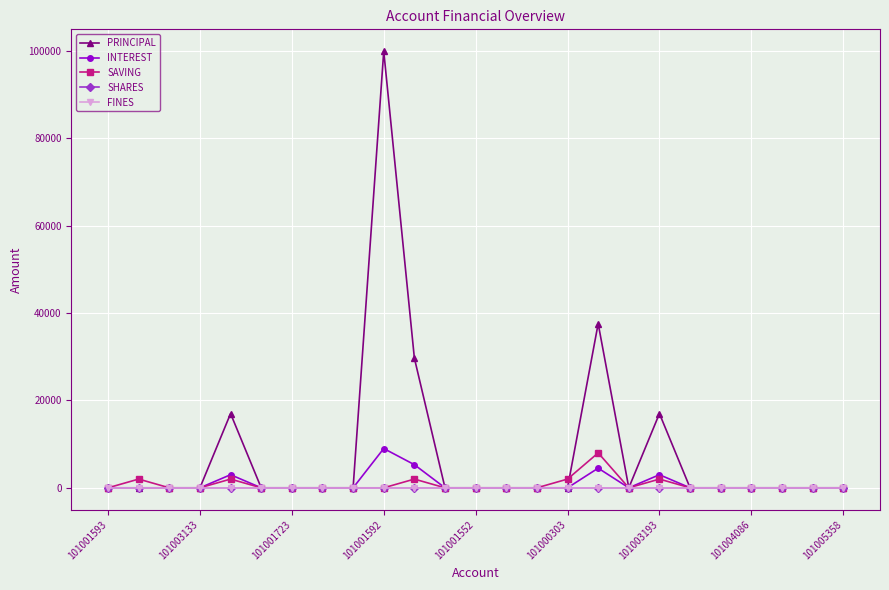

What is the difference between the maximum and minimum values in the SAVING series?

8000